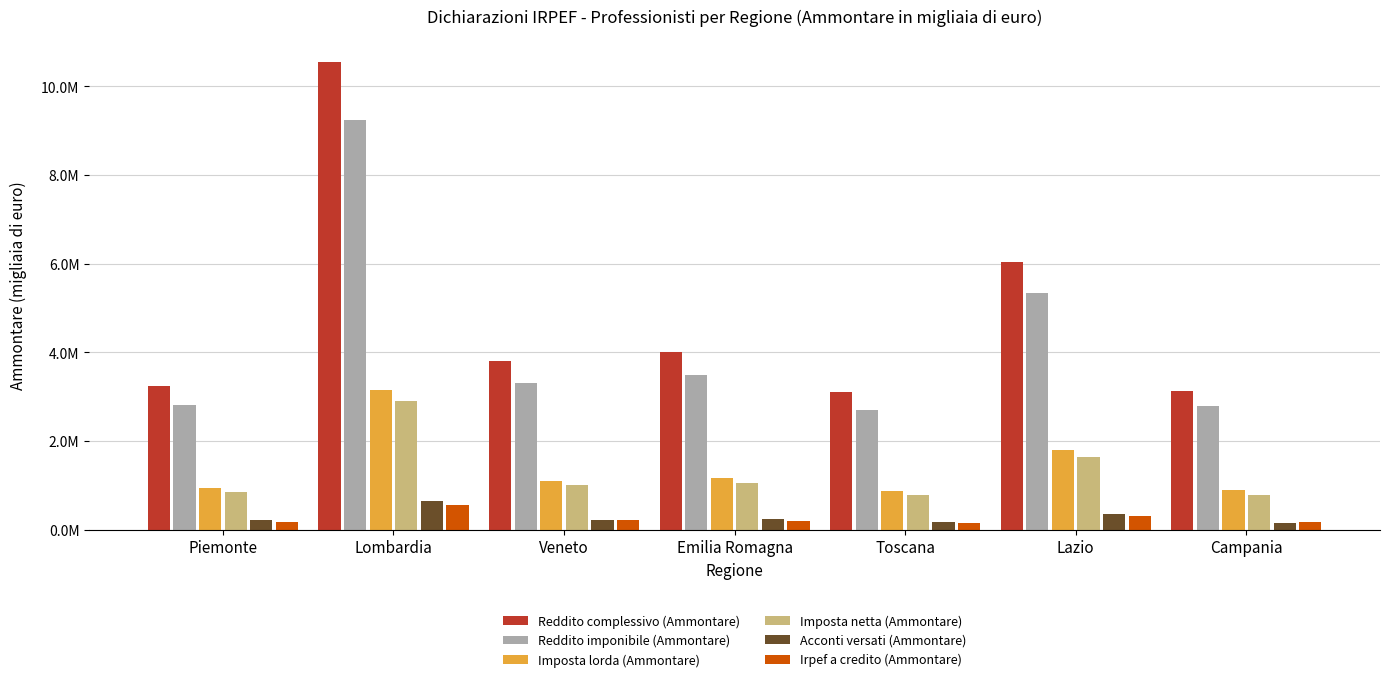

What are all the series names shown in the legend?

Reddito complessivo (Ammontare), Reddito imponibile (Ammontare), Imposta lorda (Ammontare), Imposta netta (Ammontare), Acconti versati (Ammontare), Irpef a credito (Ammontare)